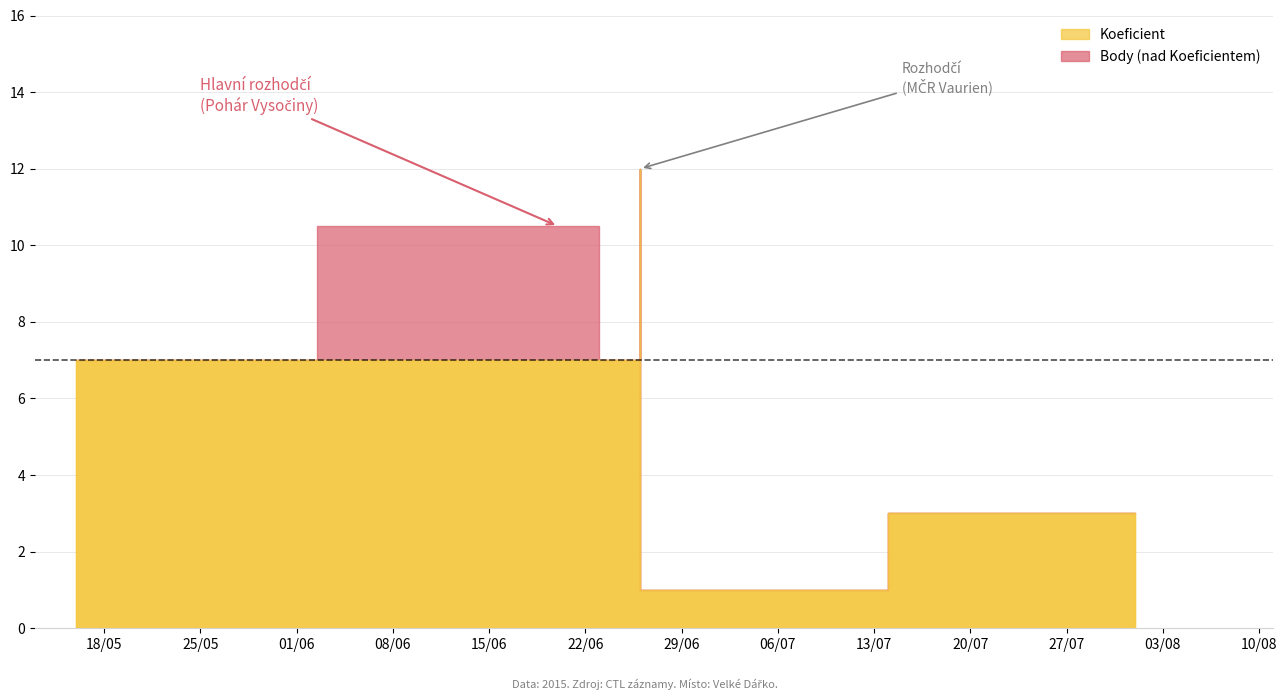

What is the value of the Body point at the 1st from the left?

7.0